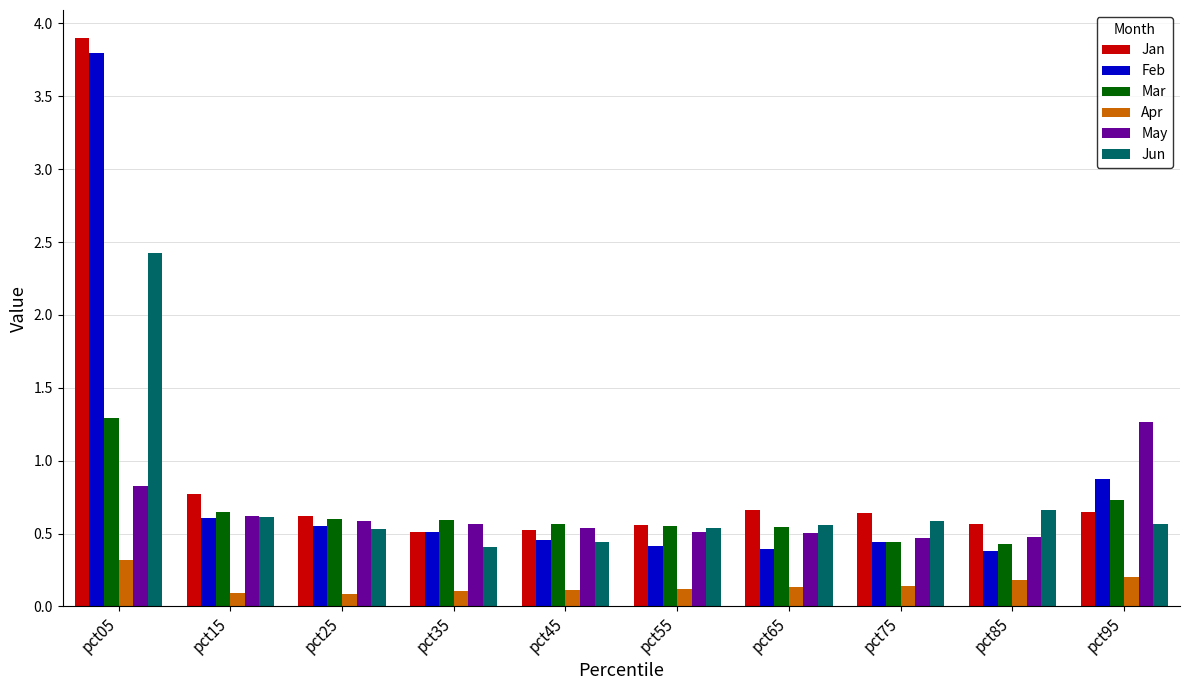

Is the value of Feb at pct65 greater than the value of Jun at pct55?

No